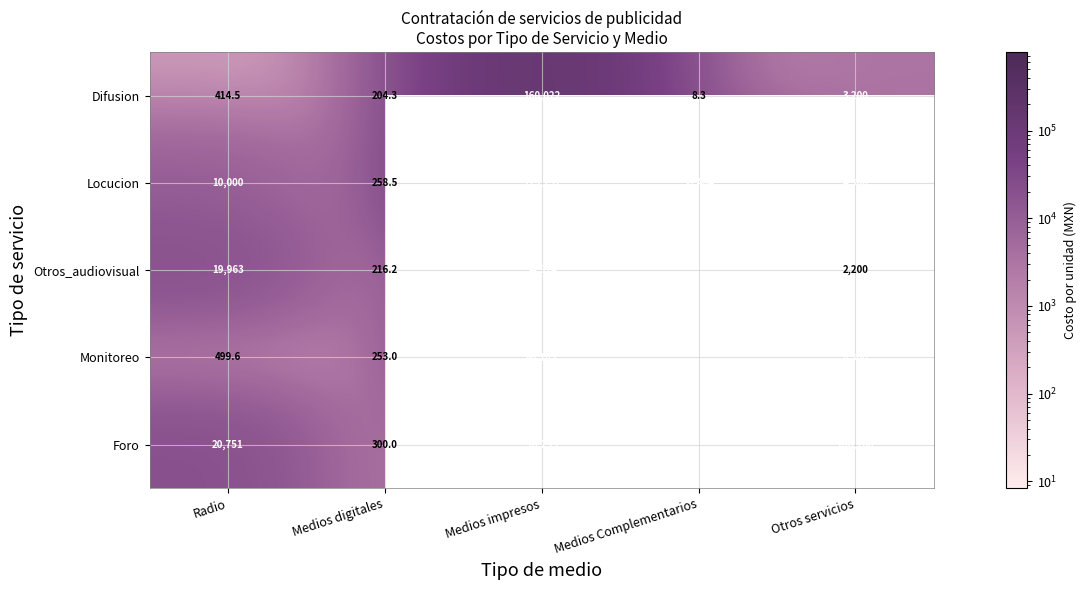

Is it true that Locucion equals 258.5 at Medios digitales?

True